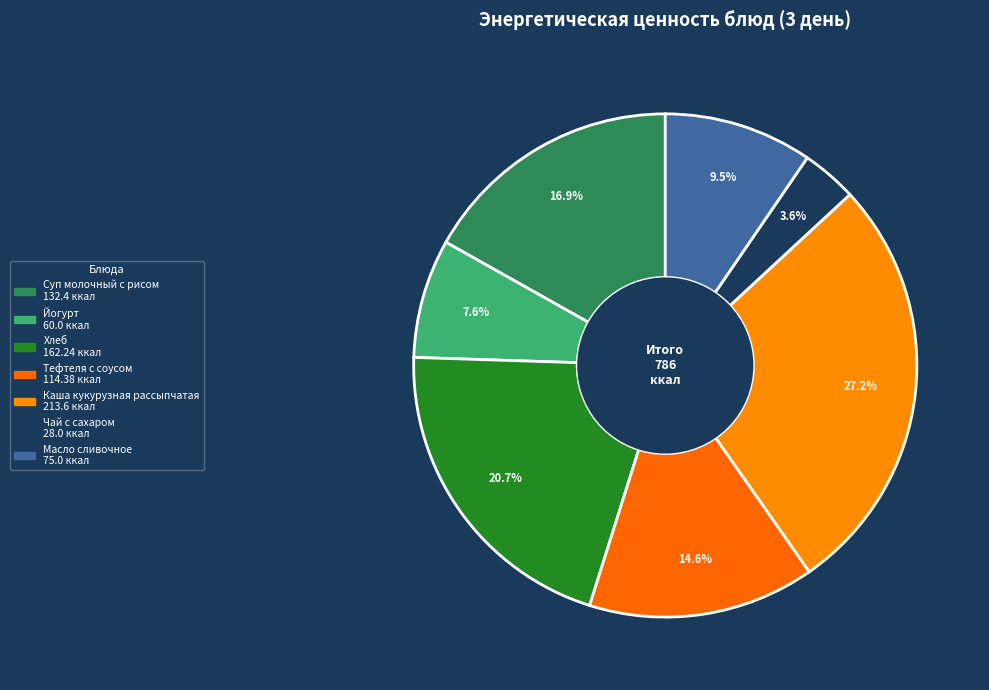

Does any single category account for the majority?

No